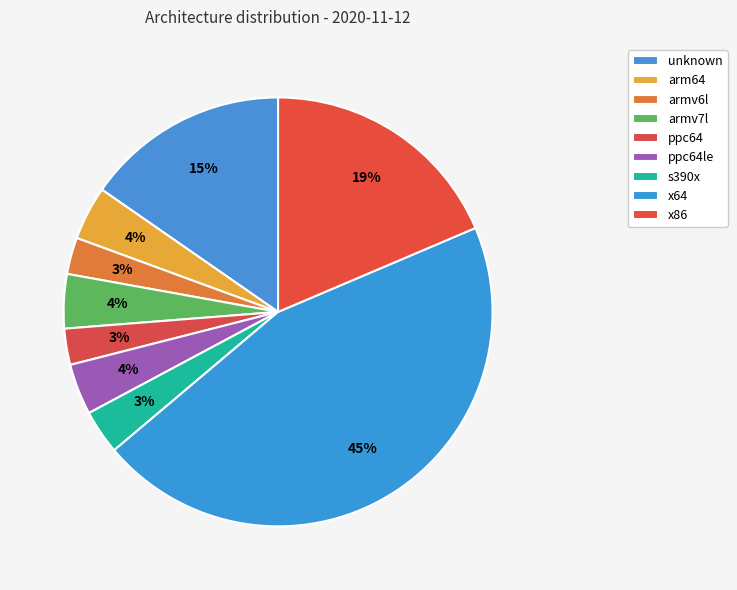

Which category has the biggest portion of the pie?

x64